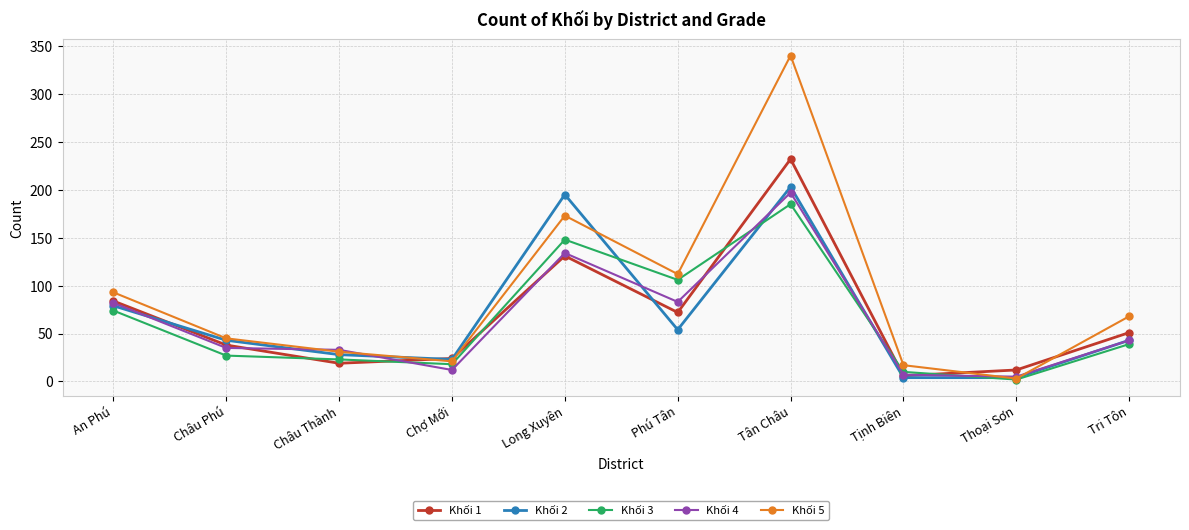

What is the spread (max minus min) of values at Phú Tân?

58